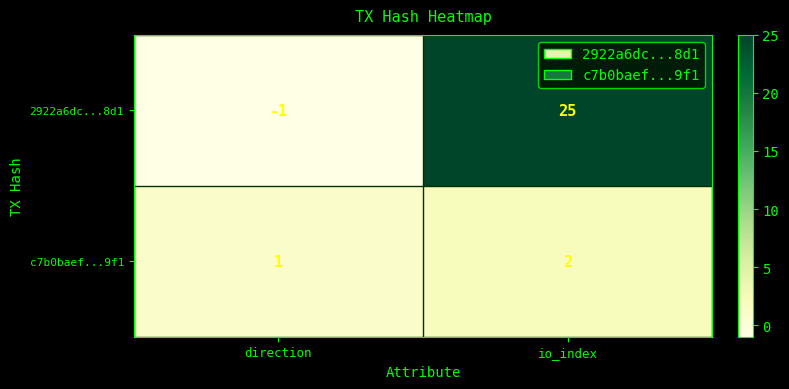

What is the difference between the 2922a6dc...8d1 values at direction and io_index?

26